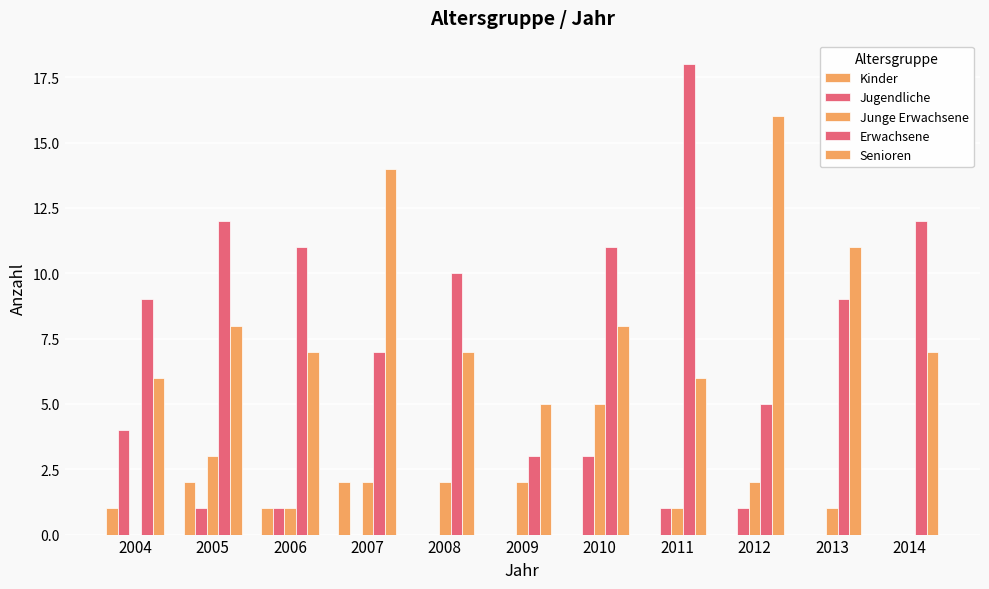

How many Jugendliche values are between 0 and 1?

9